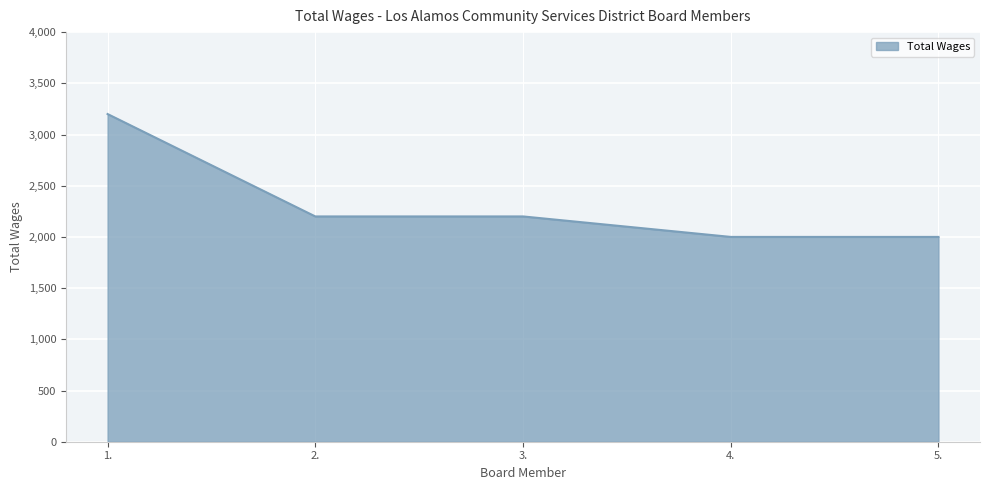

At which label does the data first exceed 2200?

1.